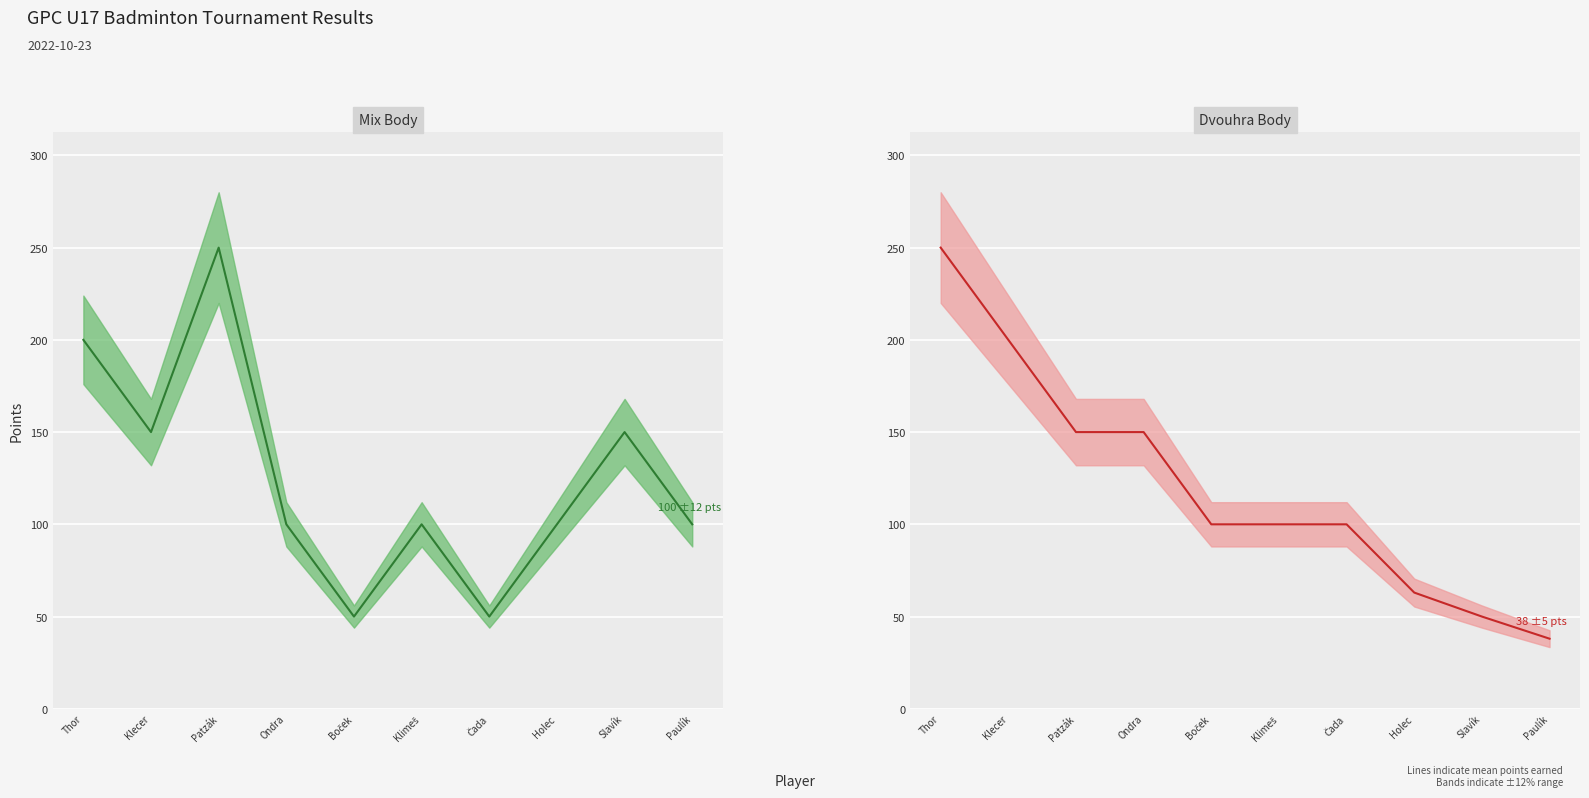

How many data points in Mix Body (mean) are above 100?

4